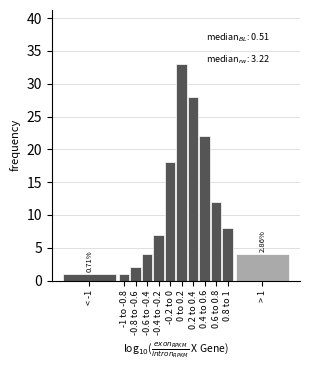

What is the difference between the maximum and minimum values?

32